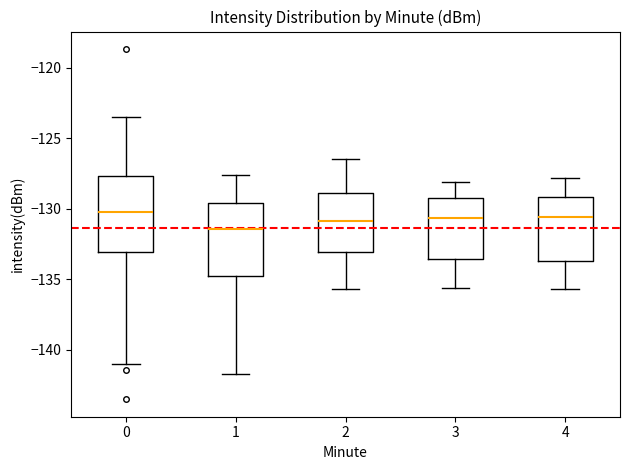

Reading left to right, transcribe this box plot: for each box, give where its median line is, the range the box spans, and where its two whiskers end, as read against the y-axis. The values are not printed on the chart, so give them approximately, as read against the axis.

0: median -130.0, box -133.0 to -127.5, whiskers -141.0 to -123.5
1: median -131.5, box -135.0 to -129.5, whiskers -141.5 to -127.5
2: median -131.0, box -133.0 to -129.0, whiskers -135.5 to -126.5
3: median -130.5, box -133.5 to -129.0, whiskers -135.5 to -128.0
4: median -130.5, box -133.5 to -129.0, whiskers -135.5 to -128.0